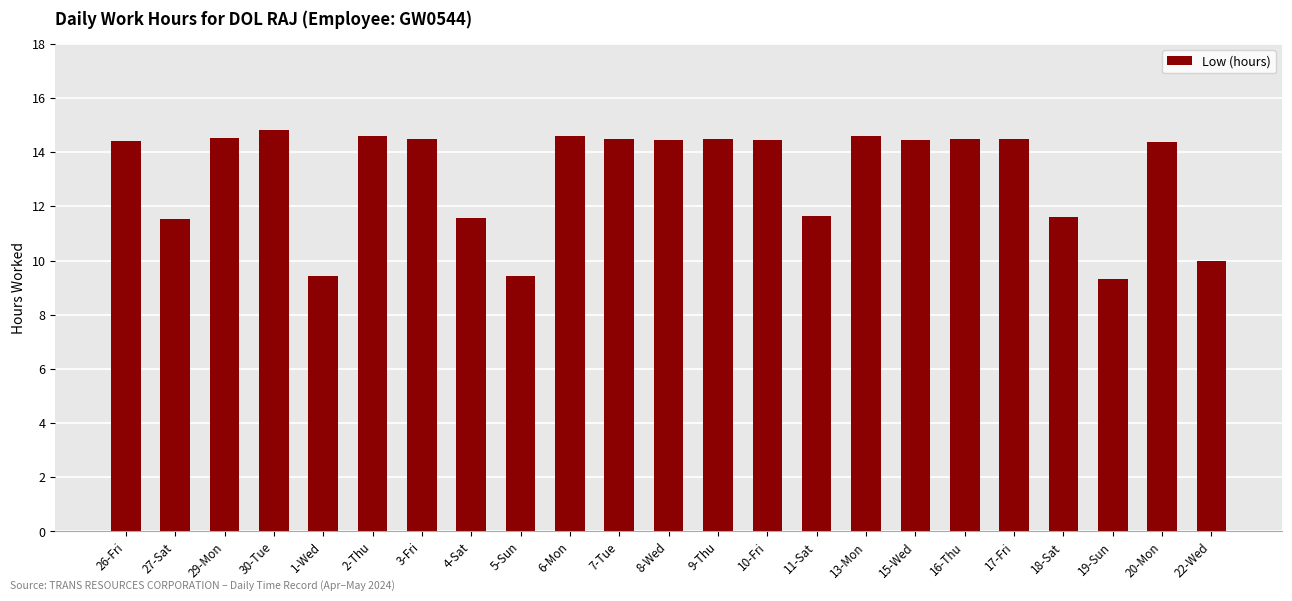

Approximately how many times larger is the value at 3-Fri compared to 2-Thu?

1.0